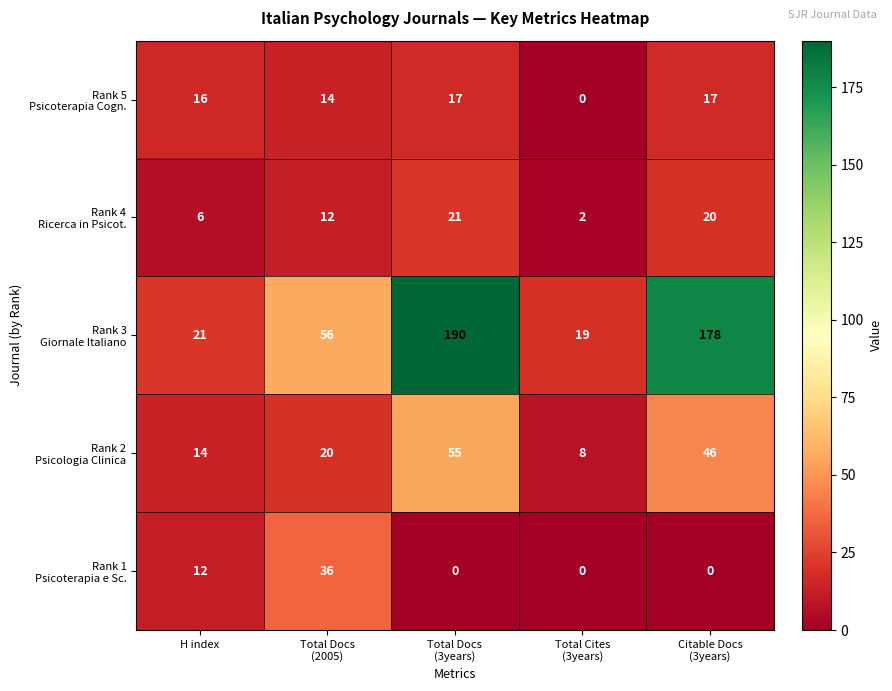

What is the difference between the highest and lowest values at H index?

15